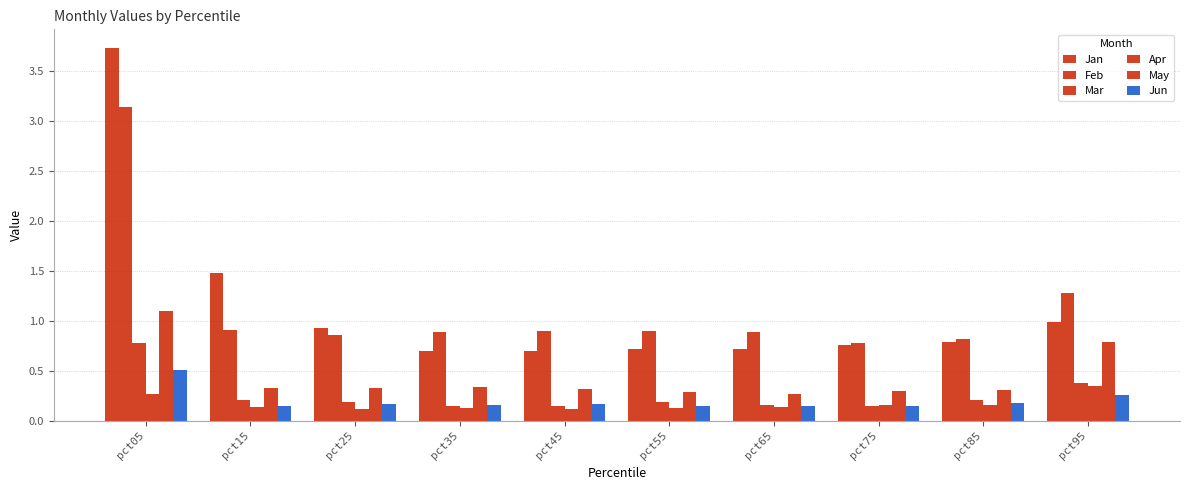

How many distinct data groups are displayed?

6